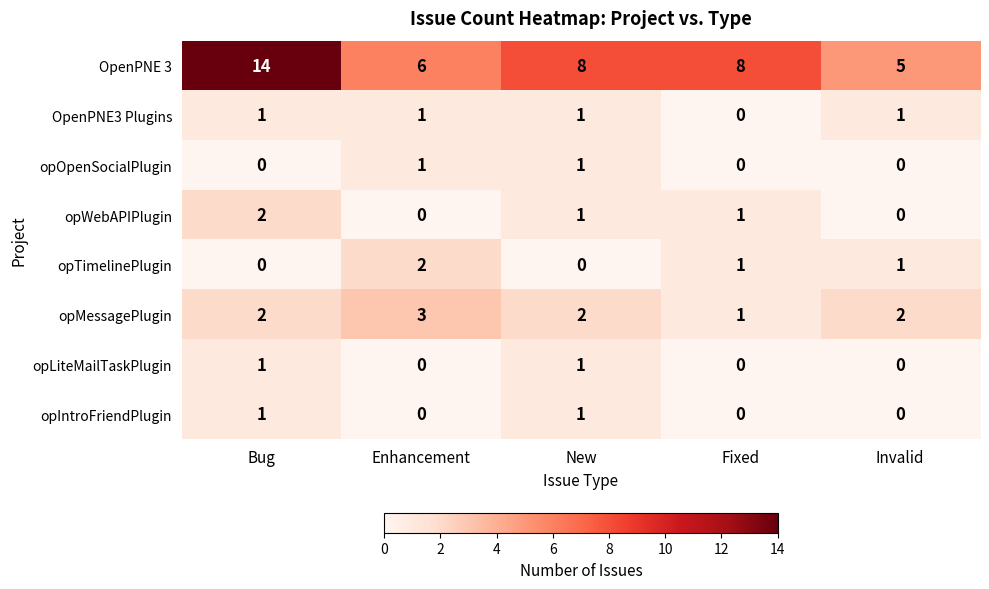

What is the sum of the OpenPNE 3 values at New and Enhancement?

14